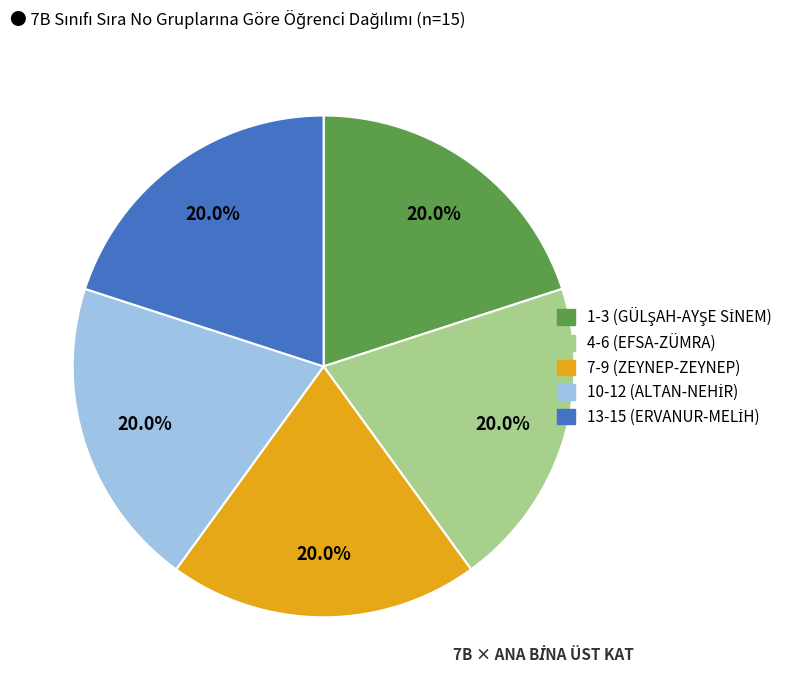

Does any single category account for the majority?

No